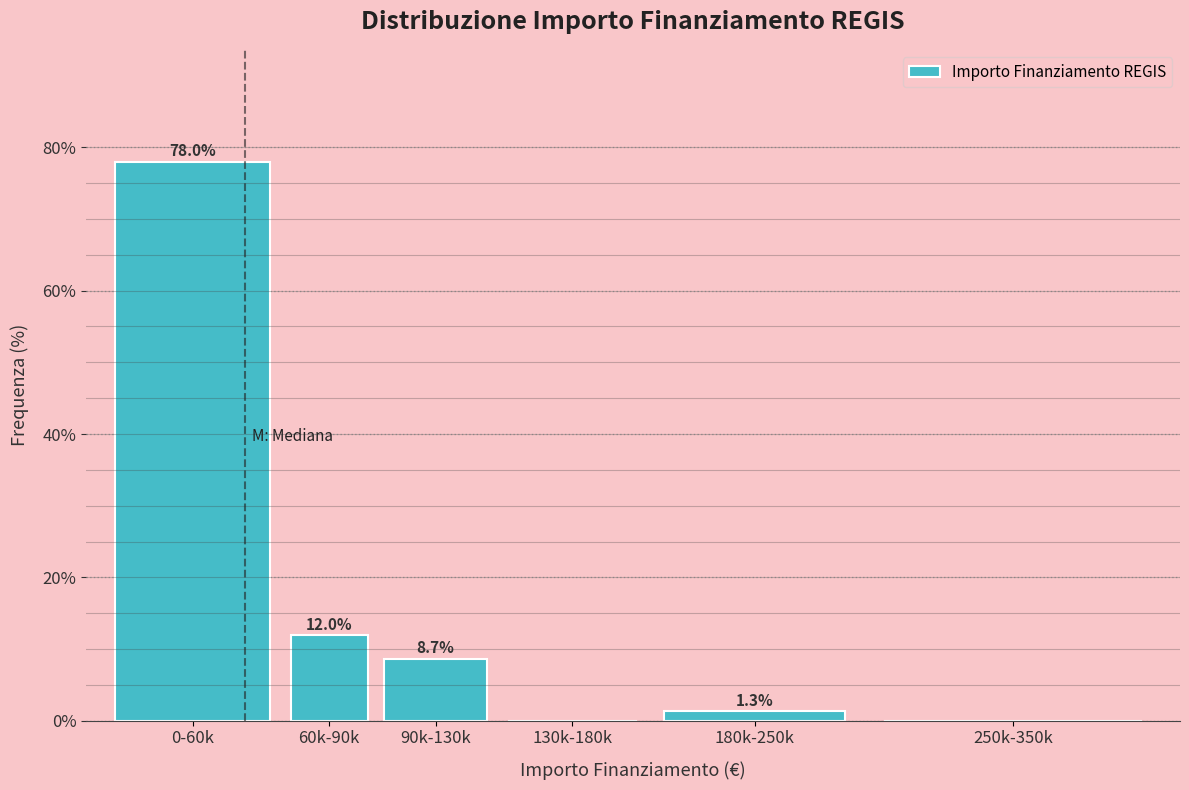

Reading left to right, extract all data points from this chart.

0-60k=78.0	60k-90k=12.0	90k-130k=8.7	130k-180k=0.0	180k-250k=1.3	250k-350k=0.0